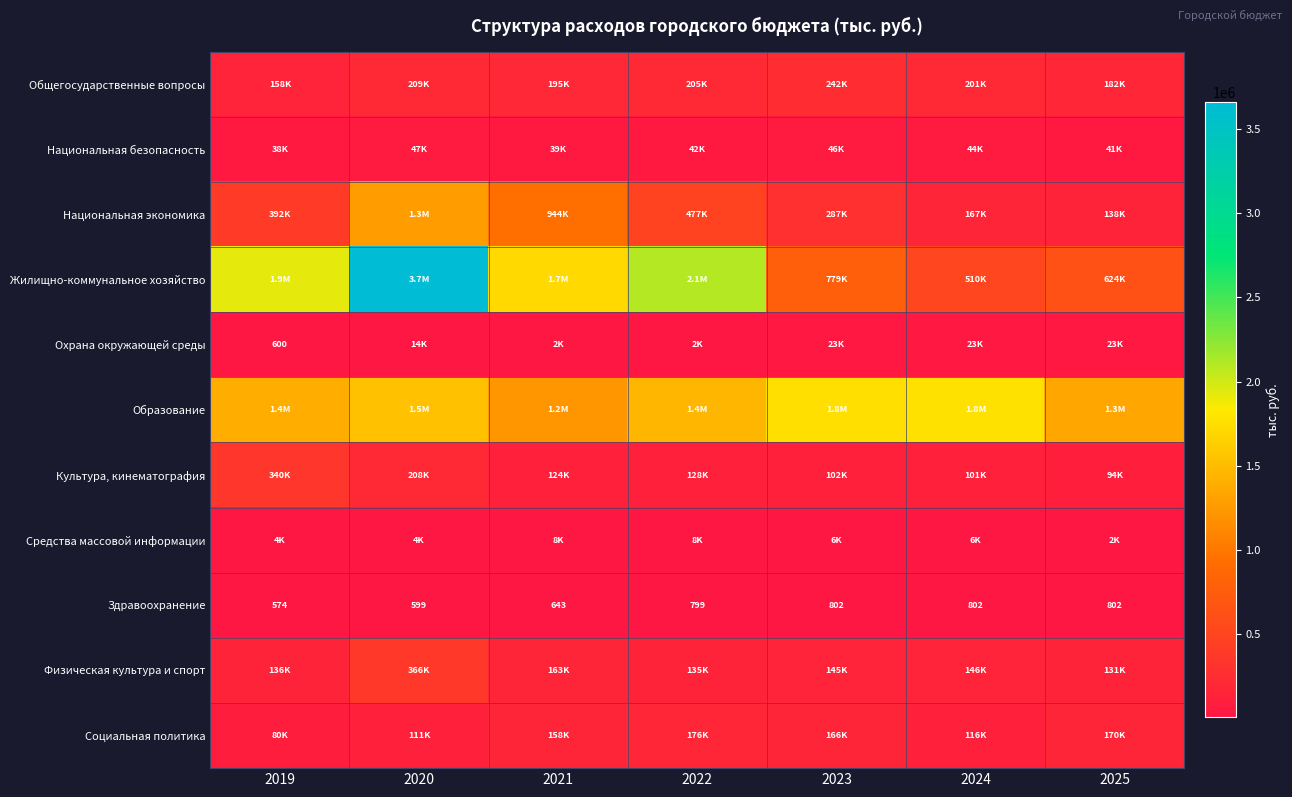

What is the maximum value for Здравоохранение?

802.0